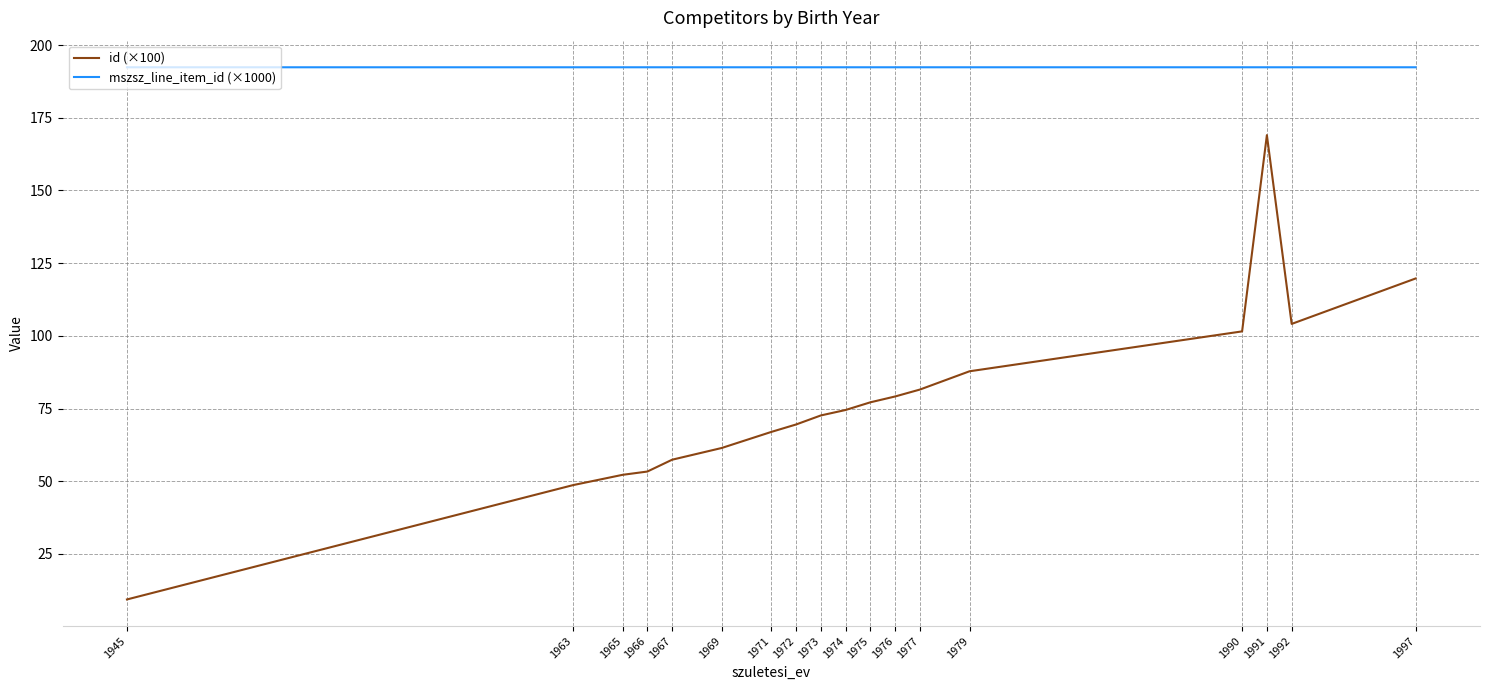

The id (×100) series shows 119.7 at 1997. True or false?

True